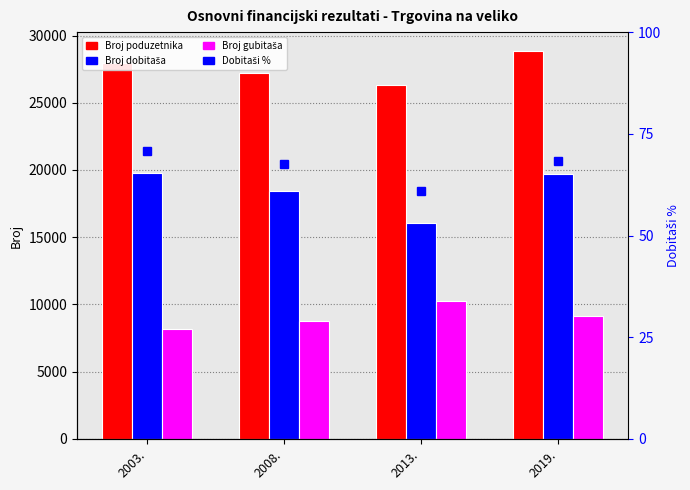

What is the total value across all series at 2013.?

52747.0